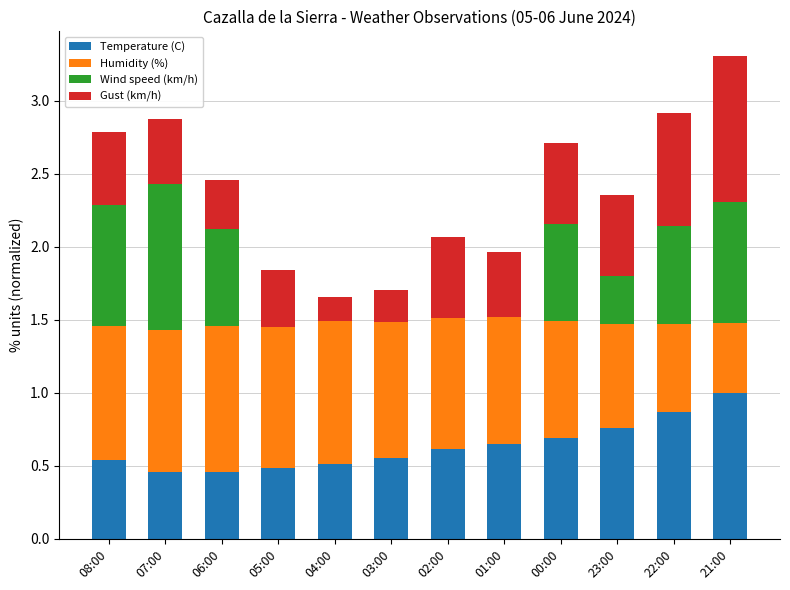

Are the bars horizontal?

No